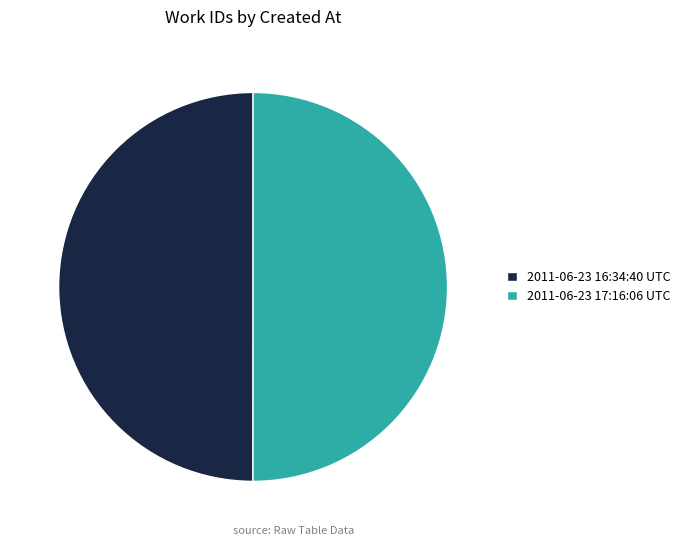

True or false: 2011-06-23 17:16:06 UTC accounts for 50% of the total.

True